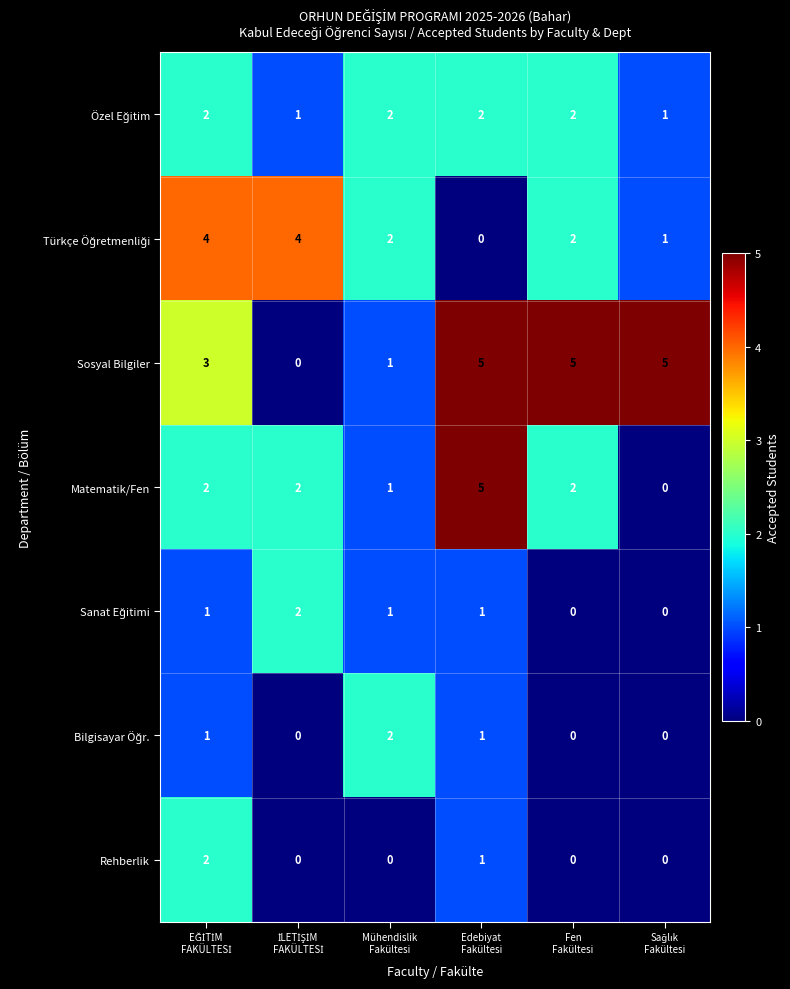

Which series has the largest total across all categories?

Sosyal Bilgiler